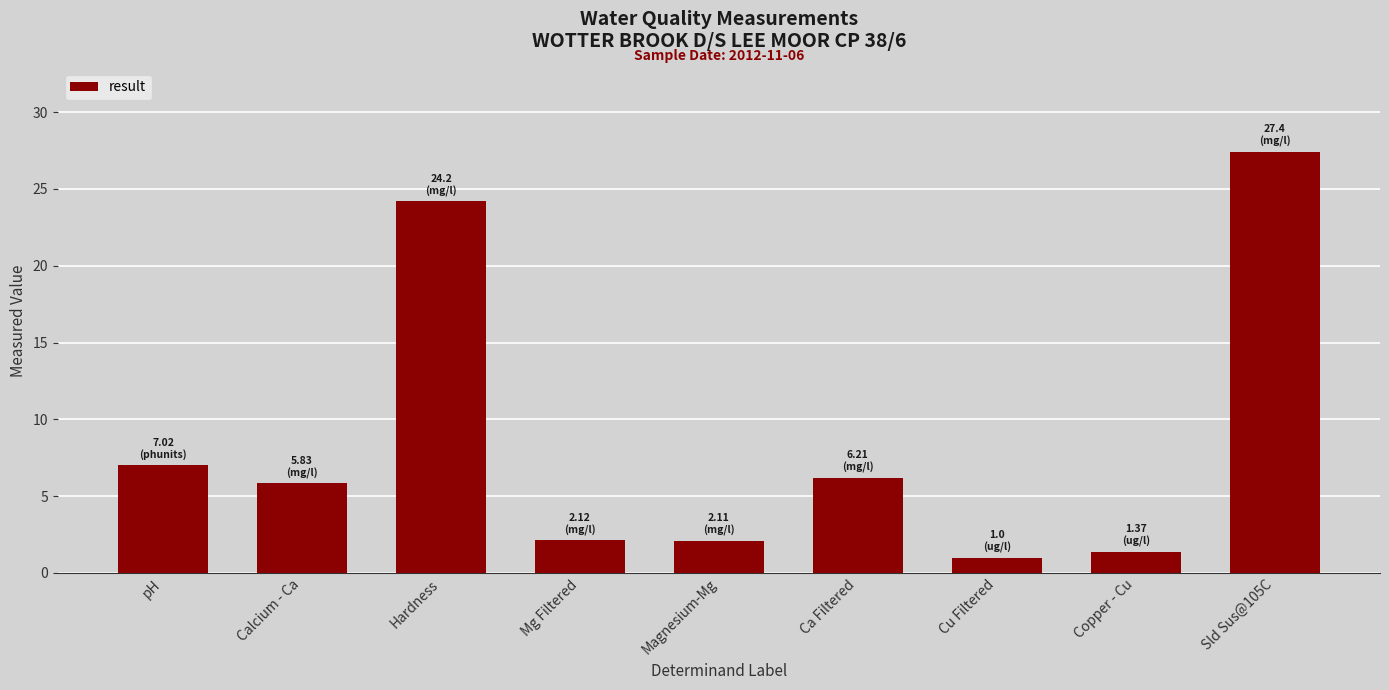

Are the bars grouped side by side (vs. stacked)?

No